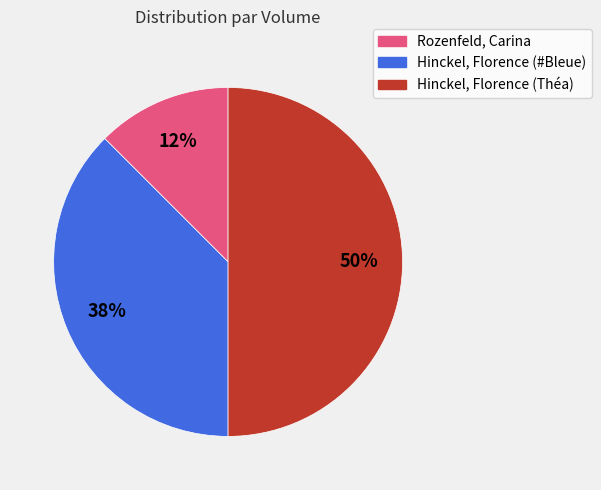

To the nearest percent, what is the combined percentage of Hinckel, Florence (#Bleue) and Rozenfeld, Carina?

50%